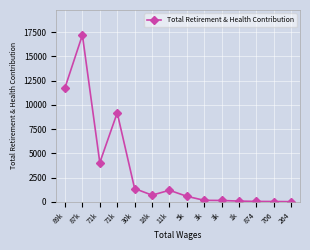

Rank the categories by value from highest to lowest.

87k, 89k, 71k, 71k, 30k, 11k, 18k, 5k, 3k, 3k, 1k, 874, 706, 264